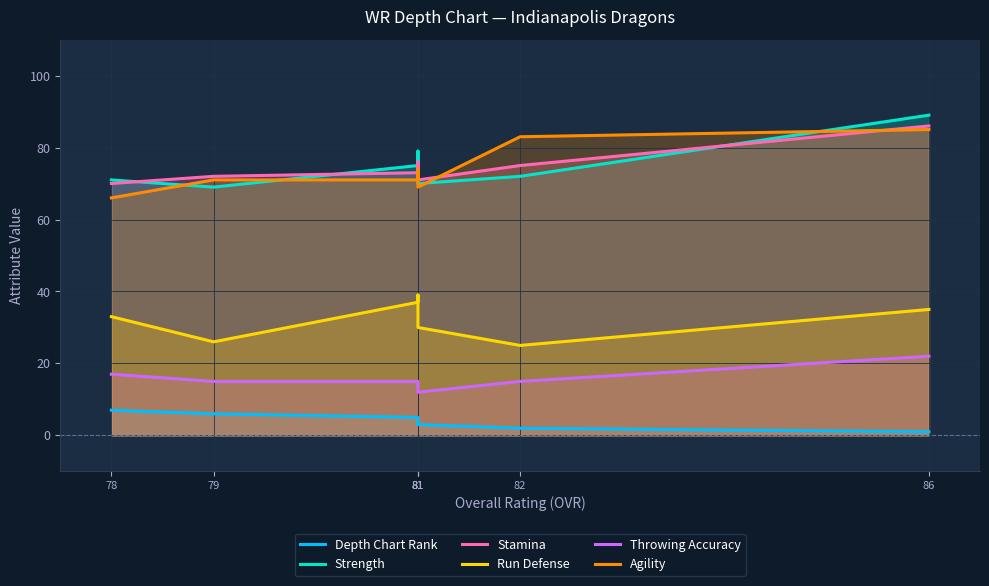

At which category does the chart reach its minimum across all series?

86